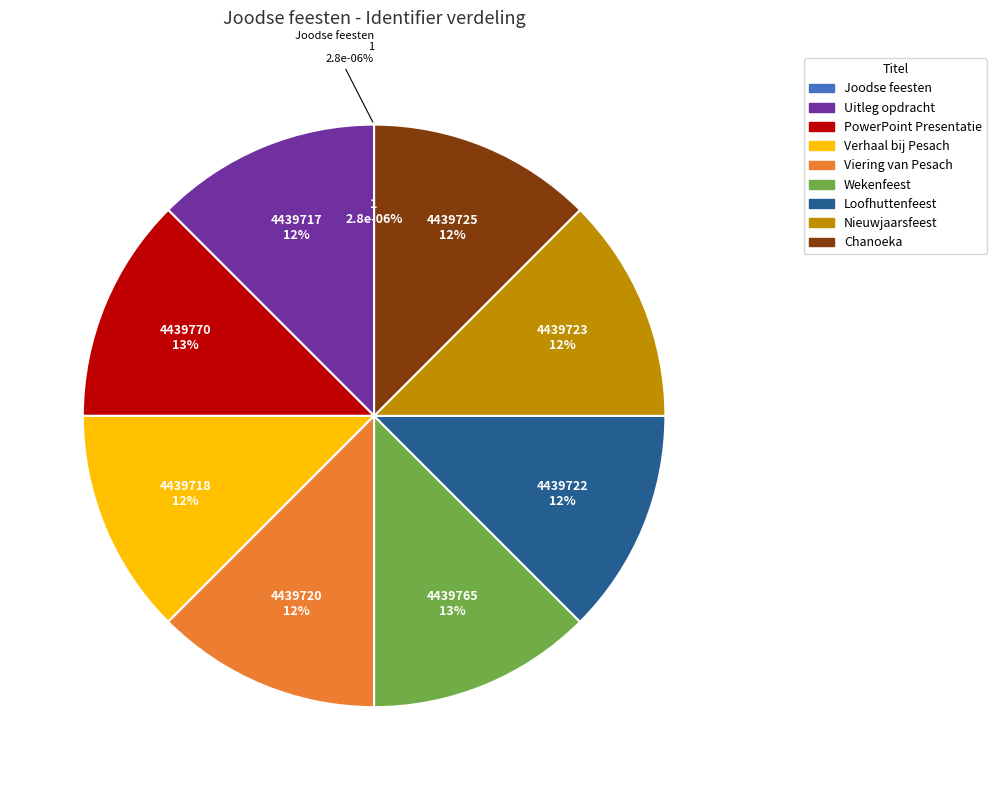

Which slice is the largest?

PowerPoint Presentatie